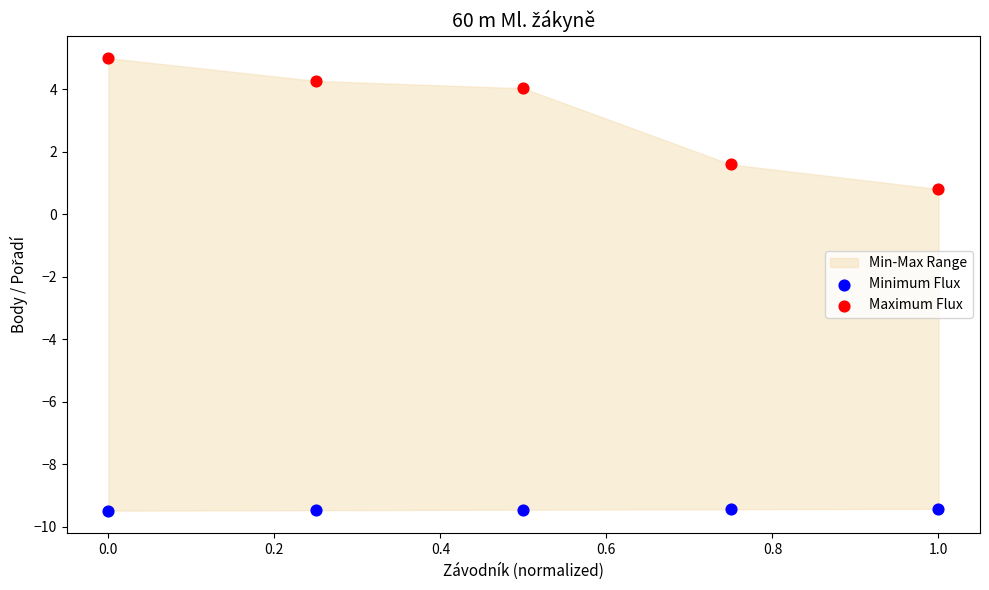

Across all data points, what is the range of X values (max minus min)?

1.0